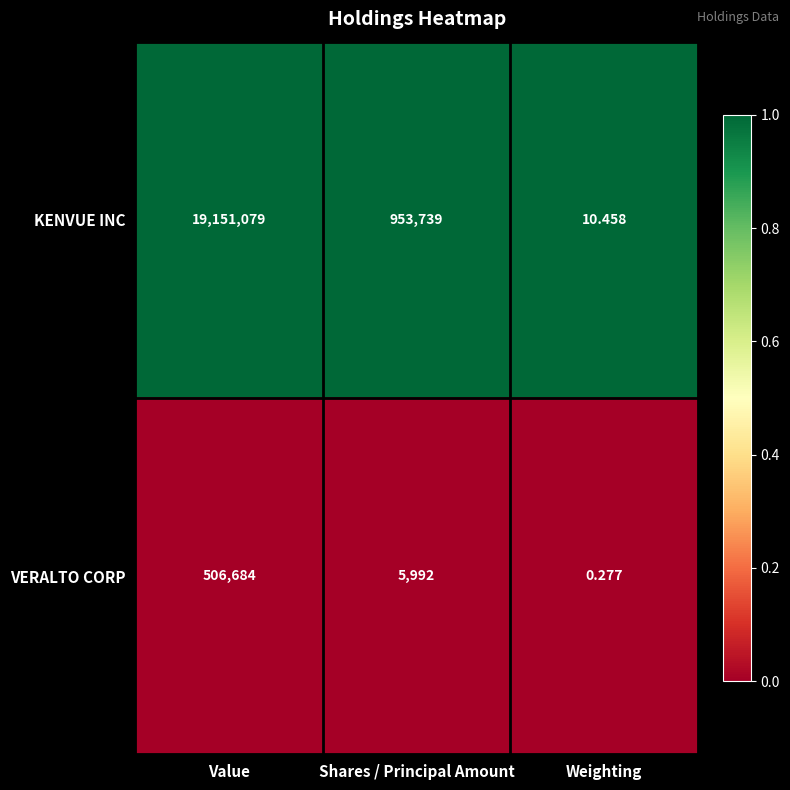

How many distinct data groups are displayed?

2